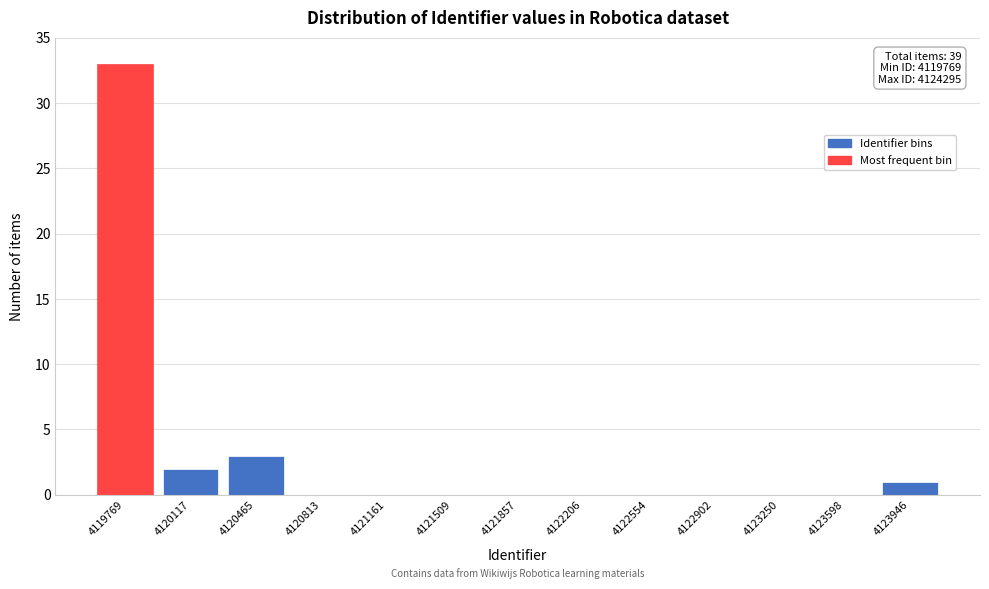

Reading right to left, transcribe all the data shown in this chart.

4123946=1	4123598=0	4123250=0	4122902=0	4122554=0	4122206=0	4121857=0	4121509=0	4121161=0	4120813=0	4120465=3	4120117=2	4119769=33